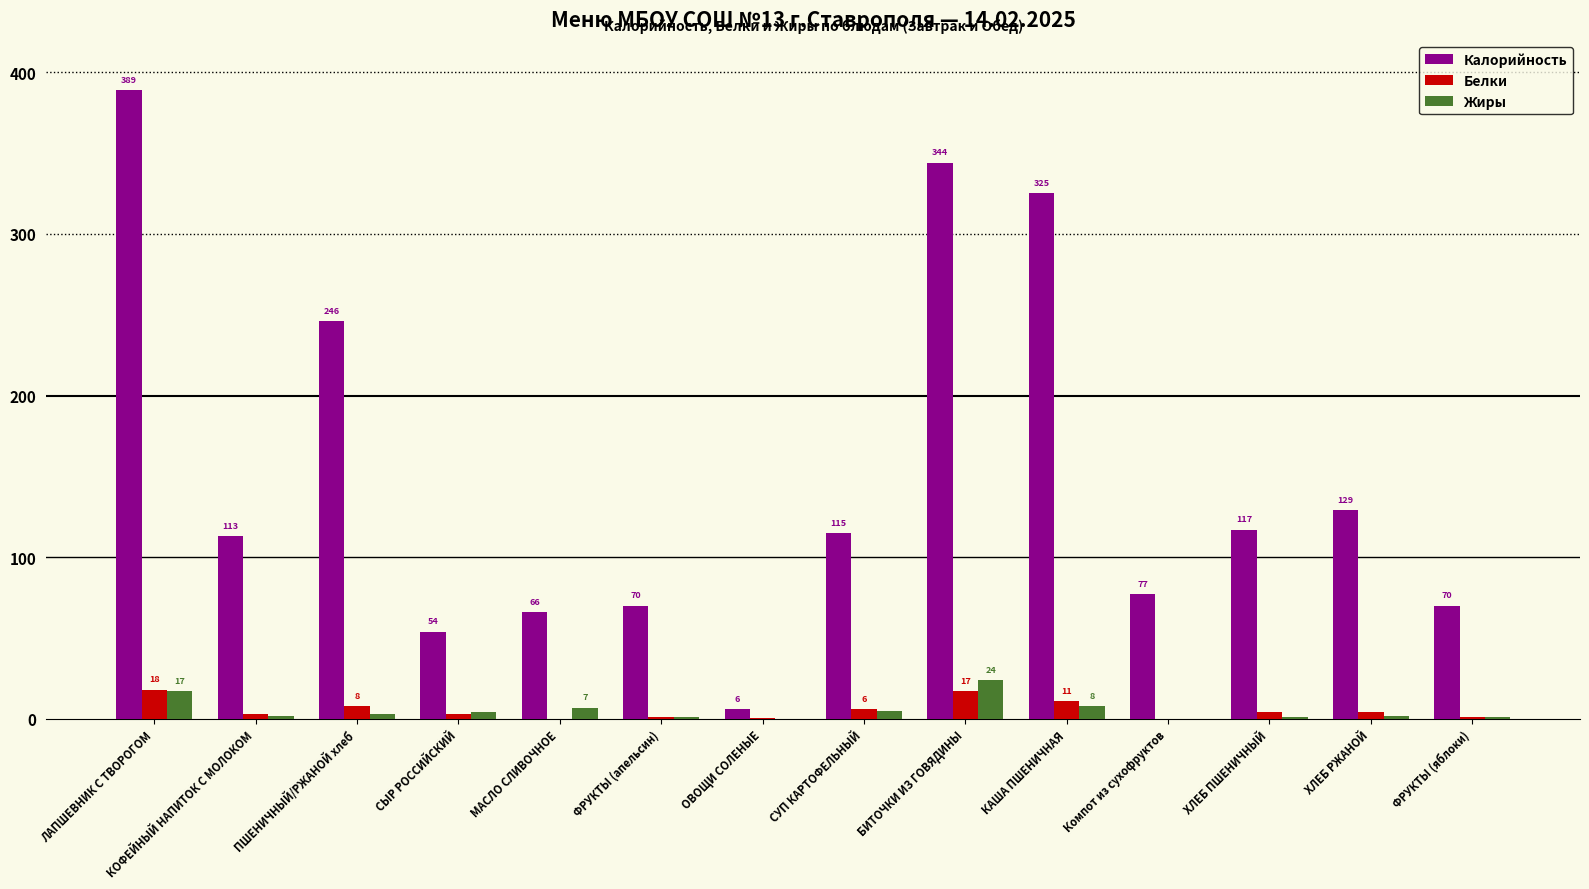

Is it true that Белки equals 8.0 at ПШЕНИЧНЫЙ/РЖАНОЙ хлеб?

True